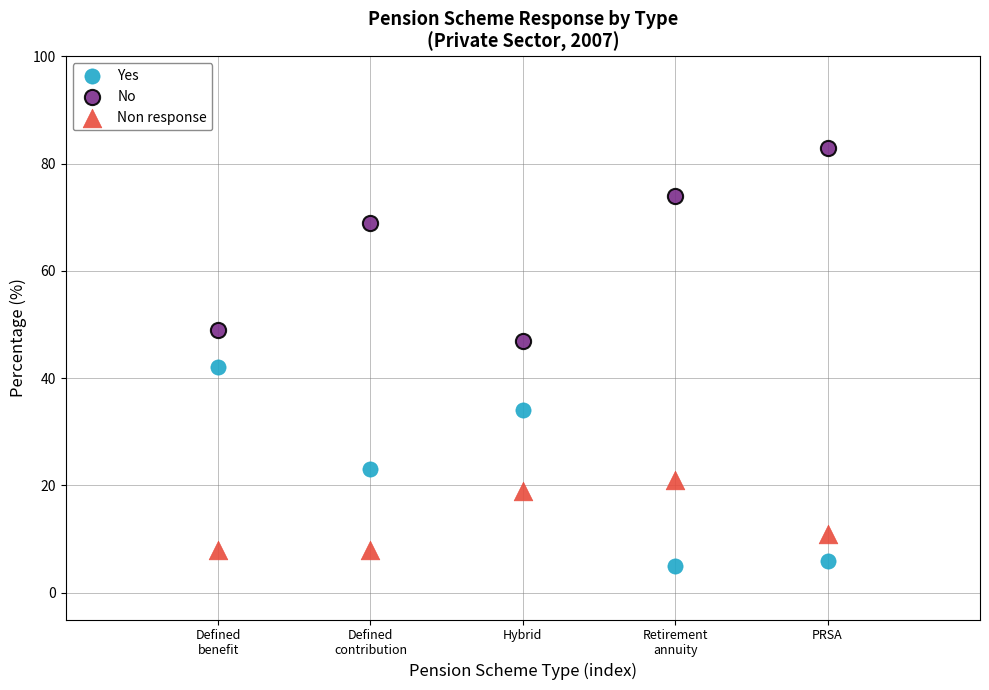

In the No series, what Y value is closest to 65?

69